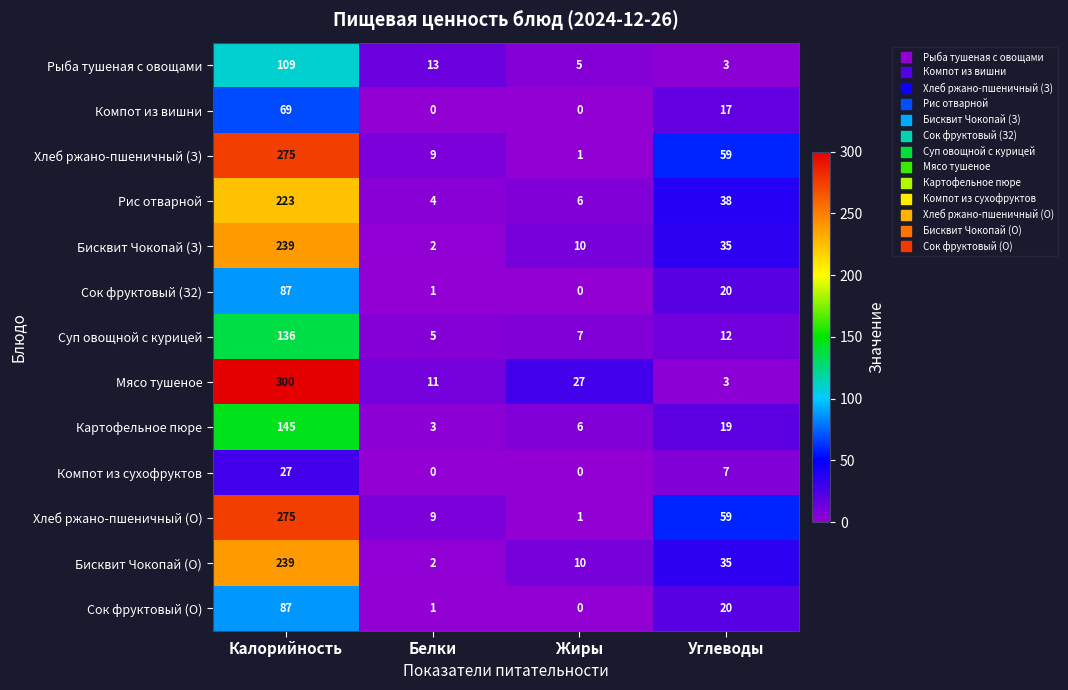

Which category has the highest value across all series?

Калорийность